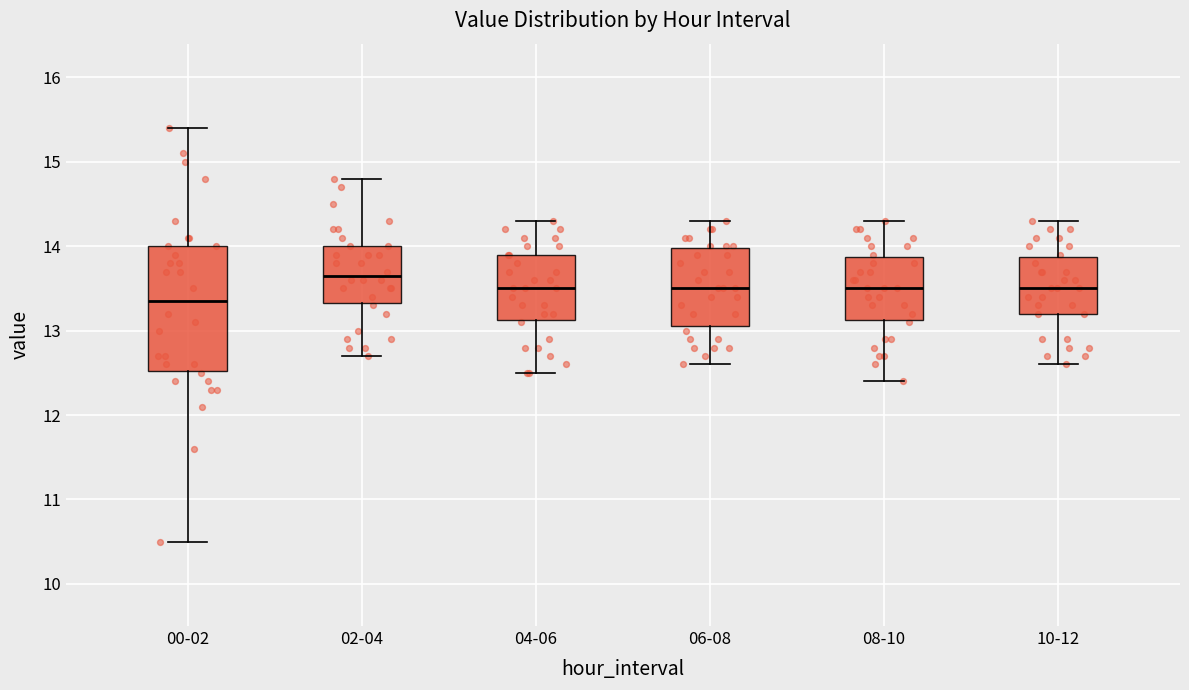

Which box has the highest median line?

02-04